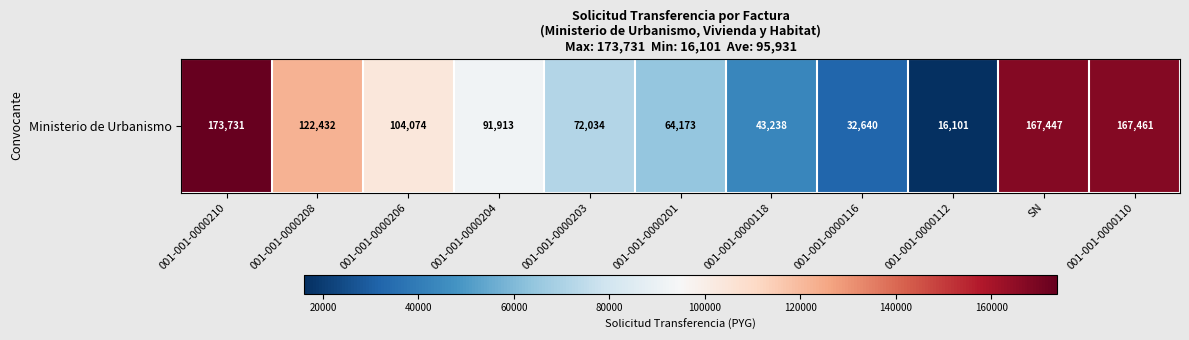

Approximately how many times larger is the value at 001-001-0000204 compared to 001-001-0000110?

0.5